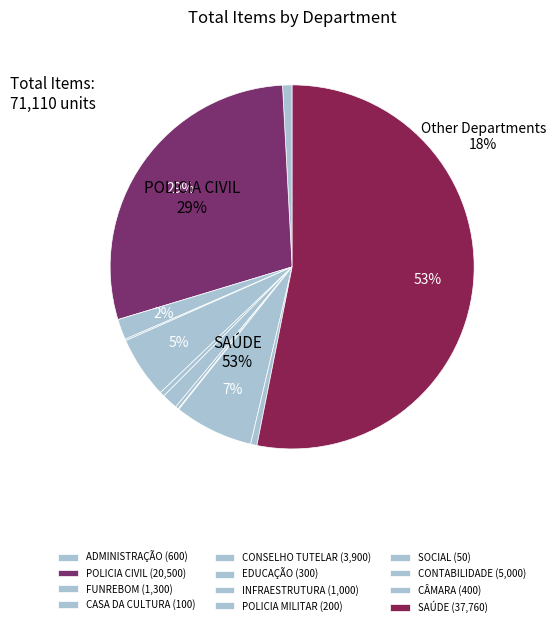

Does SAÚDE represent more than half of the total?

Yes